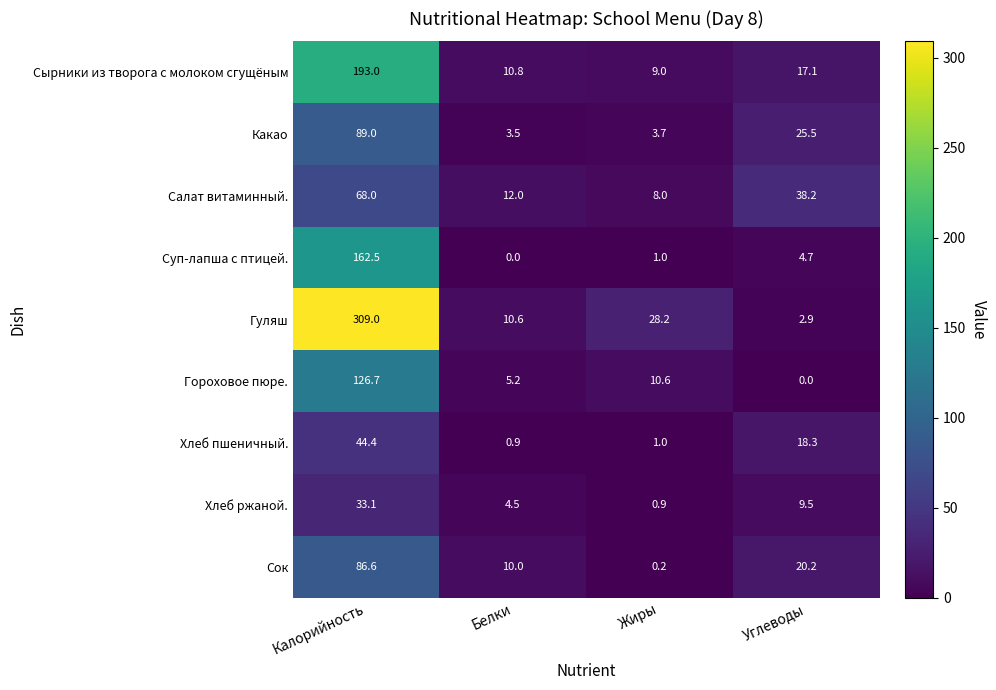

Which category has the highest value across all series?

Калорийность